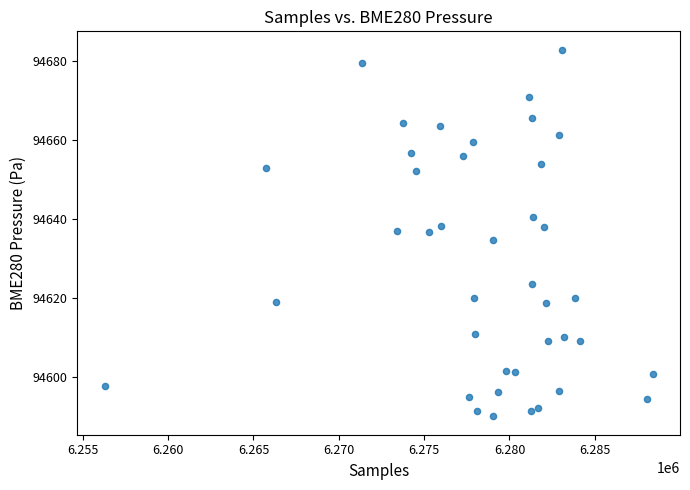

What is the range of X values (max minus min)?

32111.0